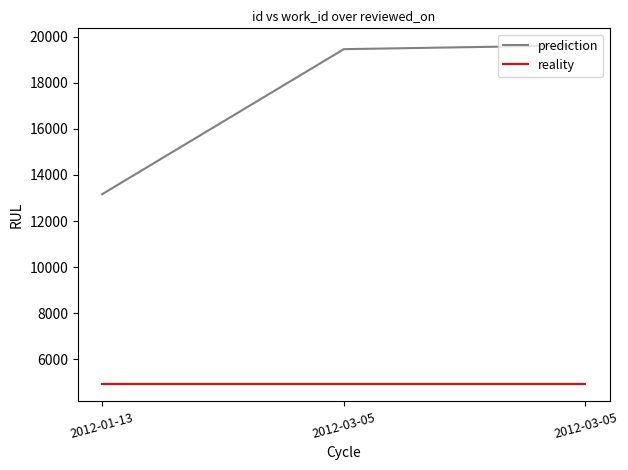

At which label does reality reach its minimum?

2012-01-13